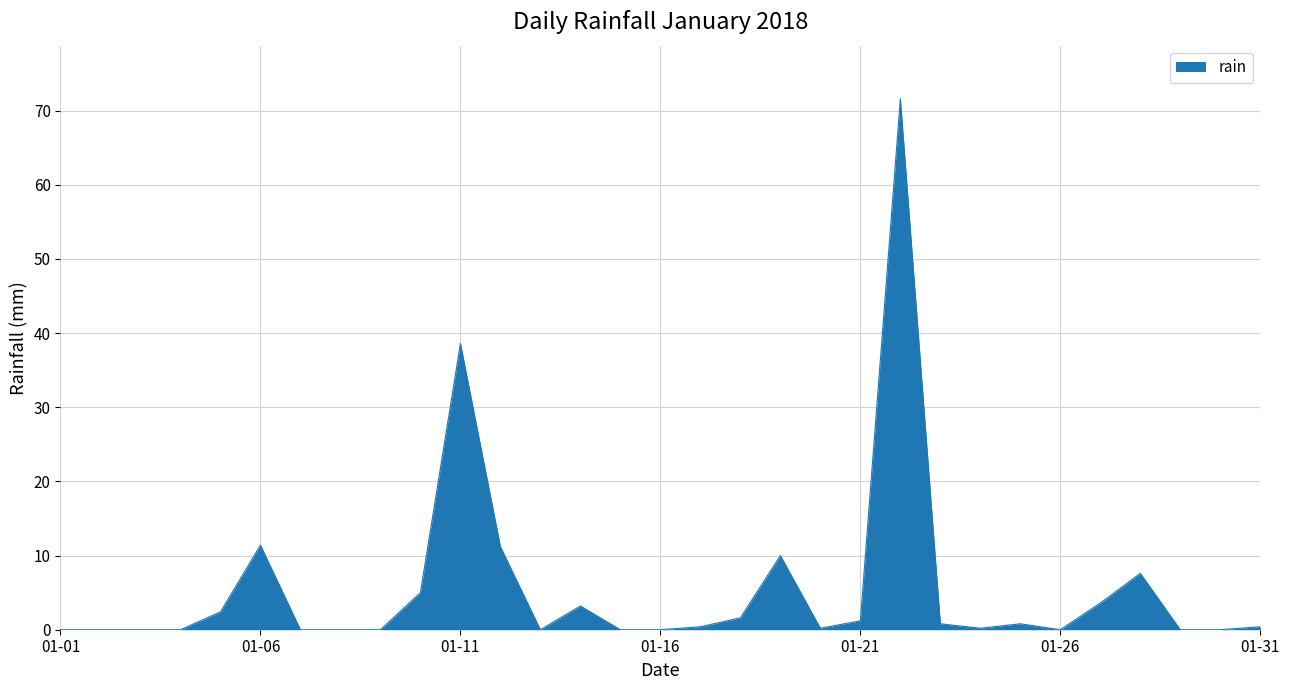

Does the chart display data point markers on the line(s)?

No